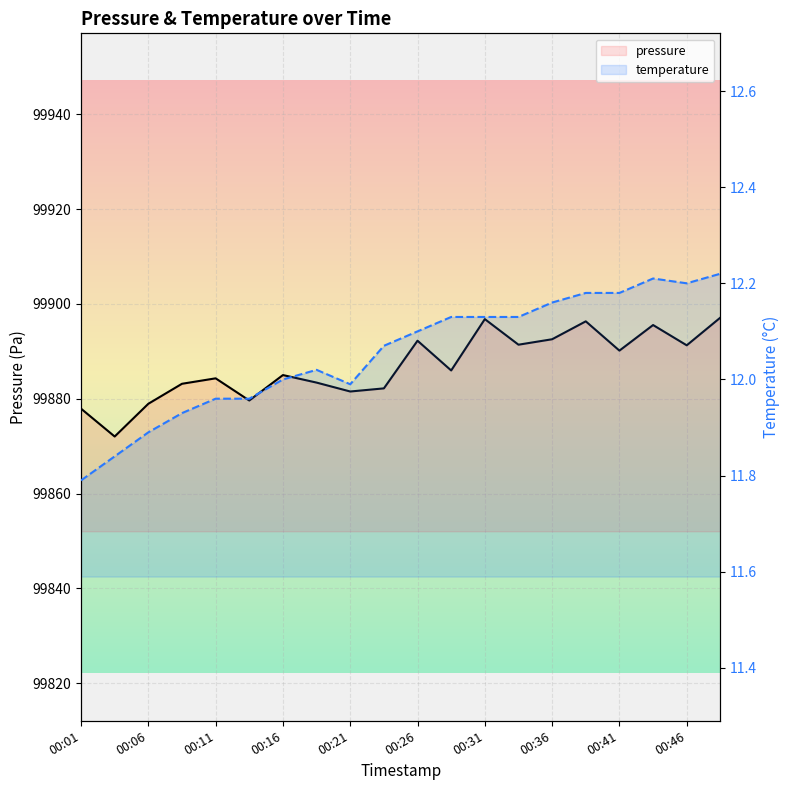

The value of temperature at 17 is 6.2. True or false?

False